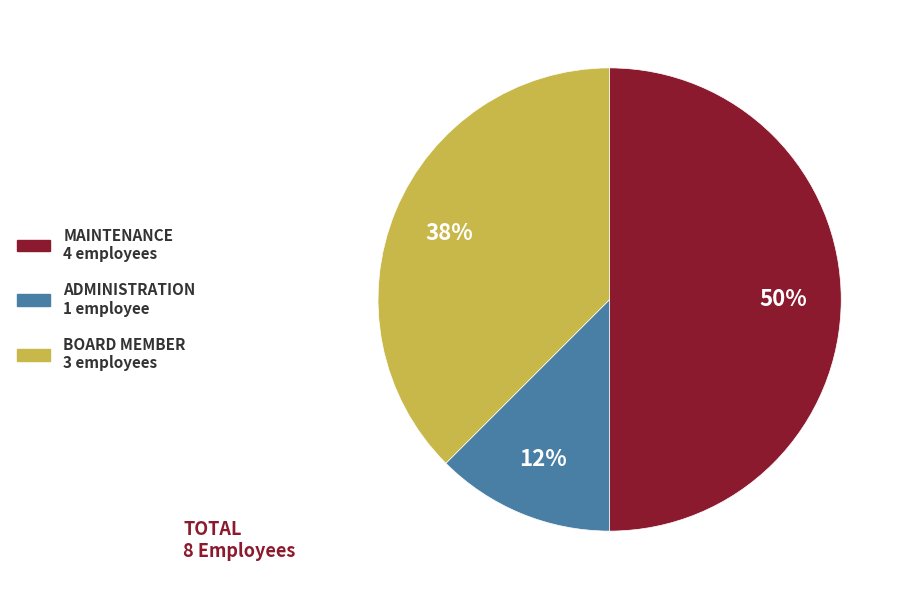

To the nearest percent, what percentage of the pie is MAINTENANCE 4 employees?

50%